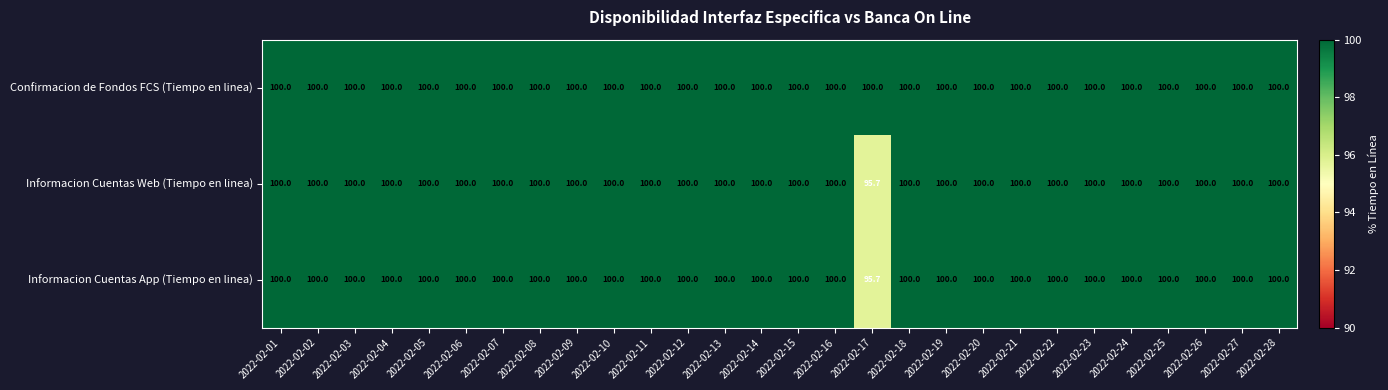

What value does the Confirmacion de Fondos FCS (Tiempo en linea) series have at 2022-02-04?

100.0